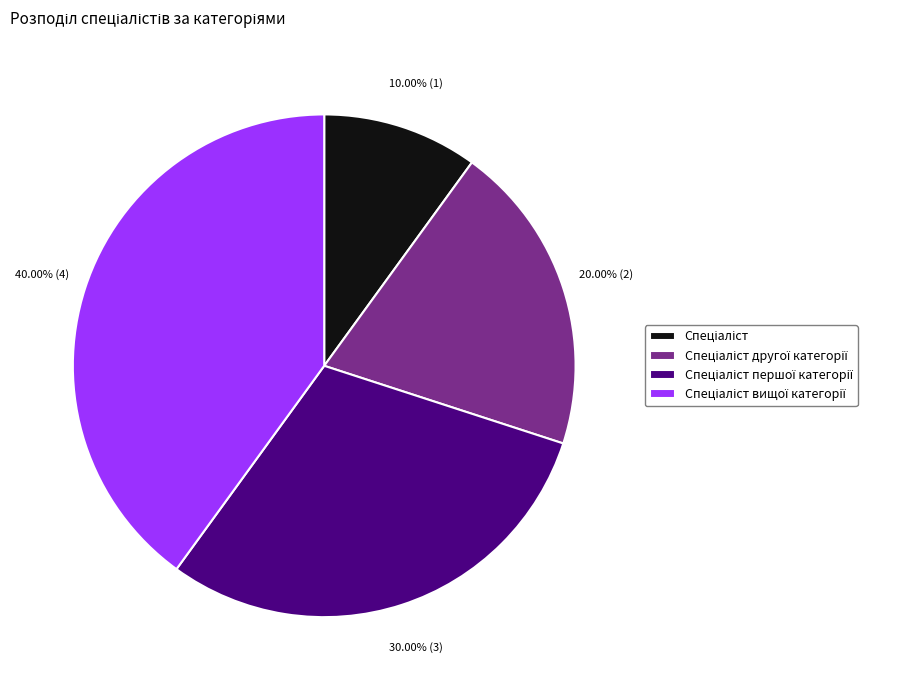

Is there a majority slice in this chart?

No